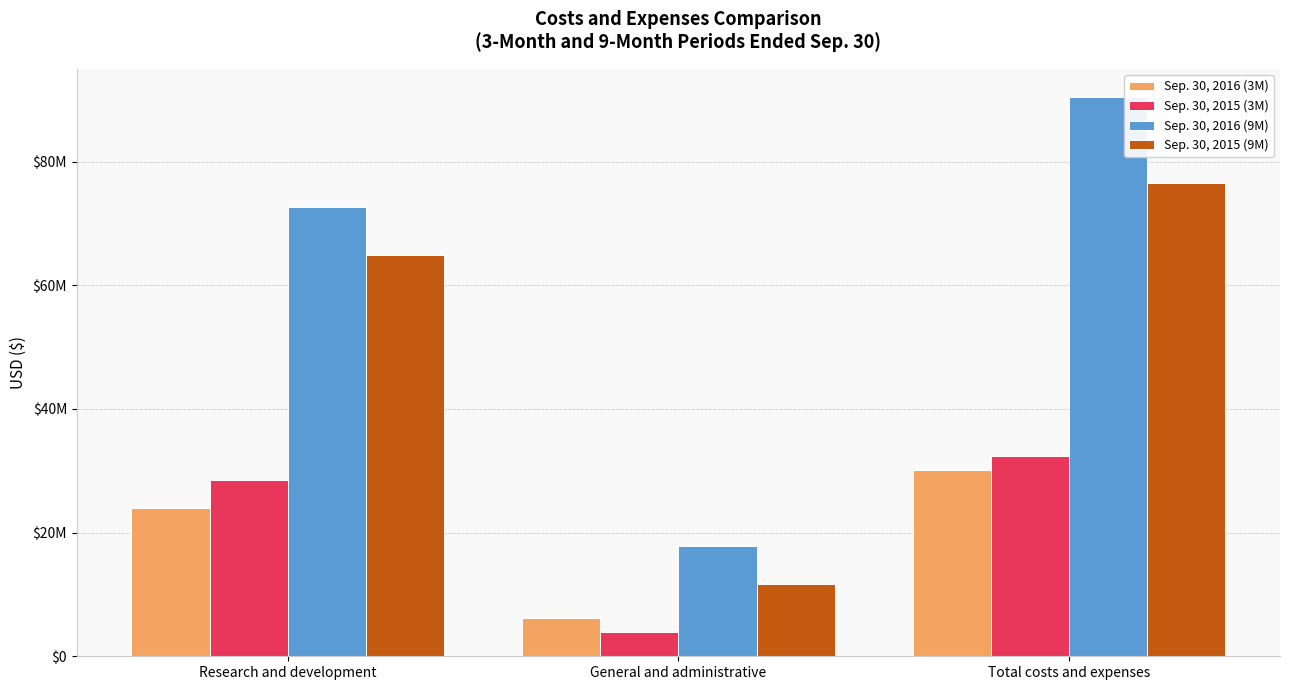

At General and administrative, list the series in order from largest to smallest.

Sep. 30, 2016 (9M), Sep. 30, 2015 (9M), Sep. 30, 2016 (3M), Sep. 30, 2015 (3M)